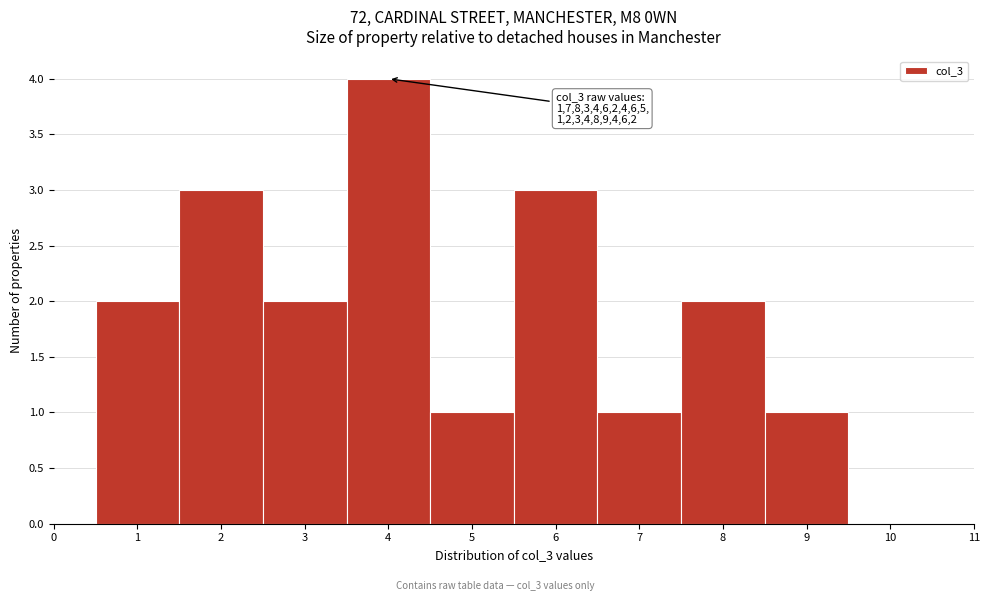

Which range on the x-axis has the tallest bar?

3.5 to 4.5